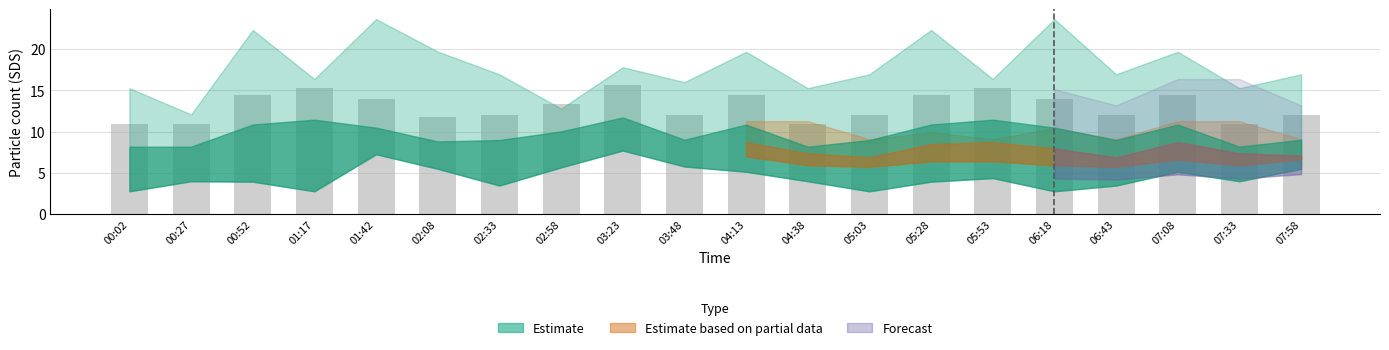

True or false: the data shows 10.9 at 07:33.

True